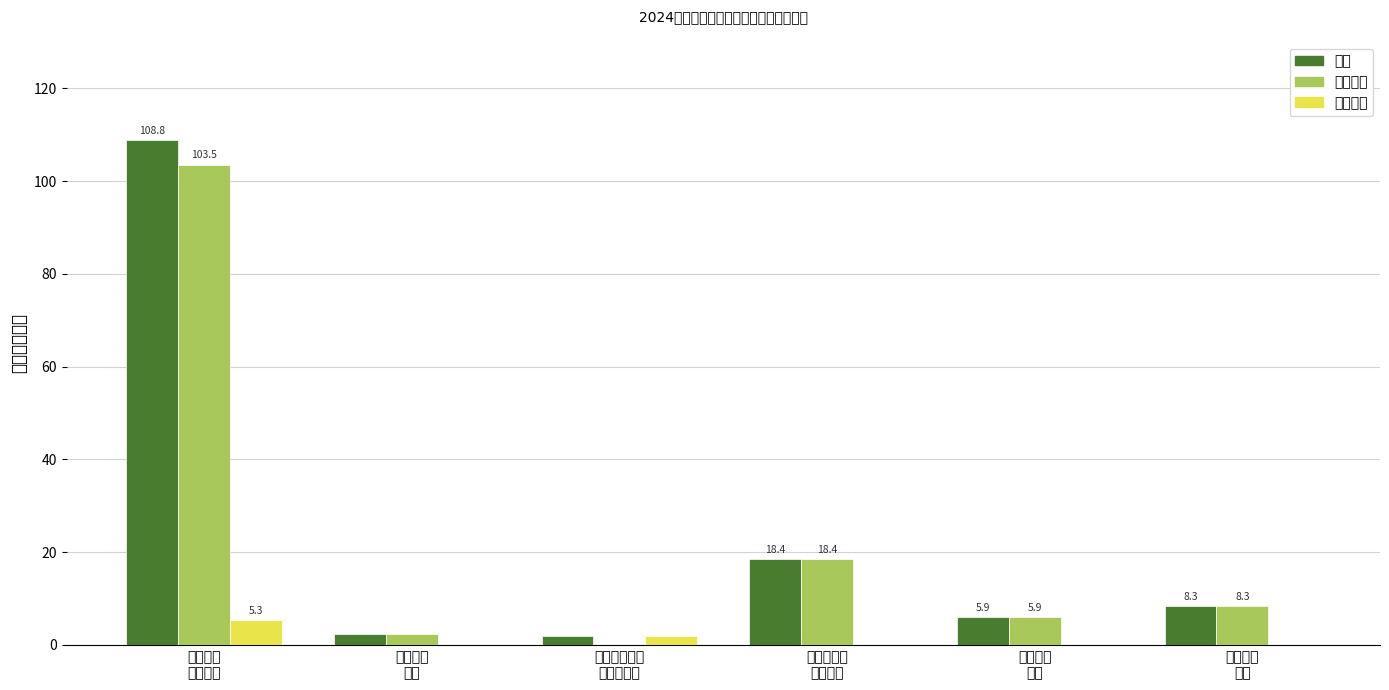

The value of 基本支出 at 住房保障
支出 is 13.6. True or false?

False